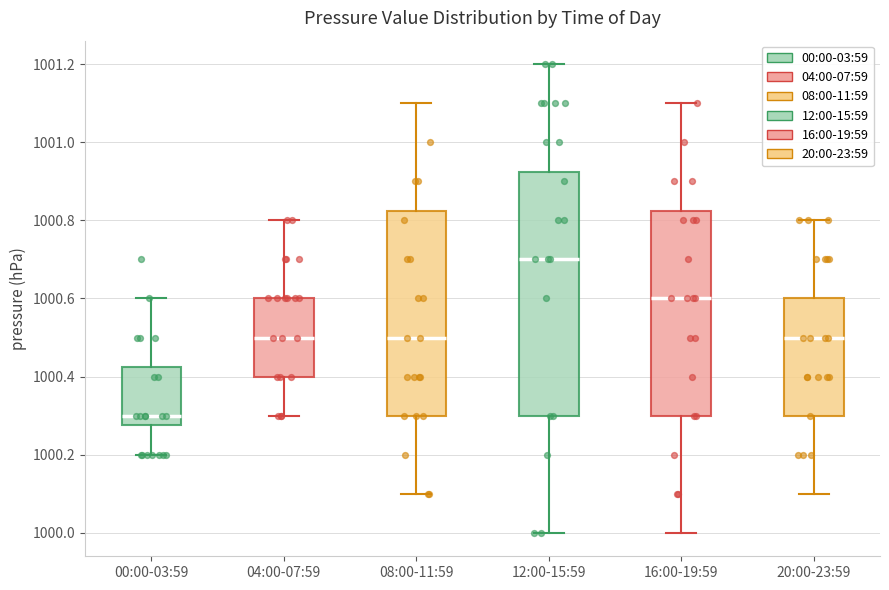

Comparing the boxes themselves (not the whiskers), which one is the tallest?

12:00-15:59